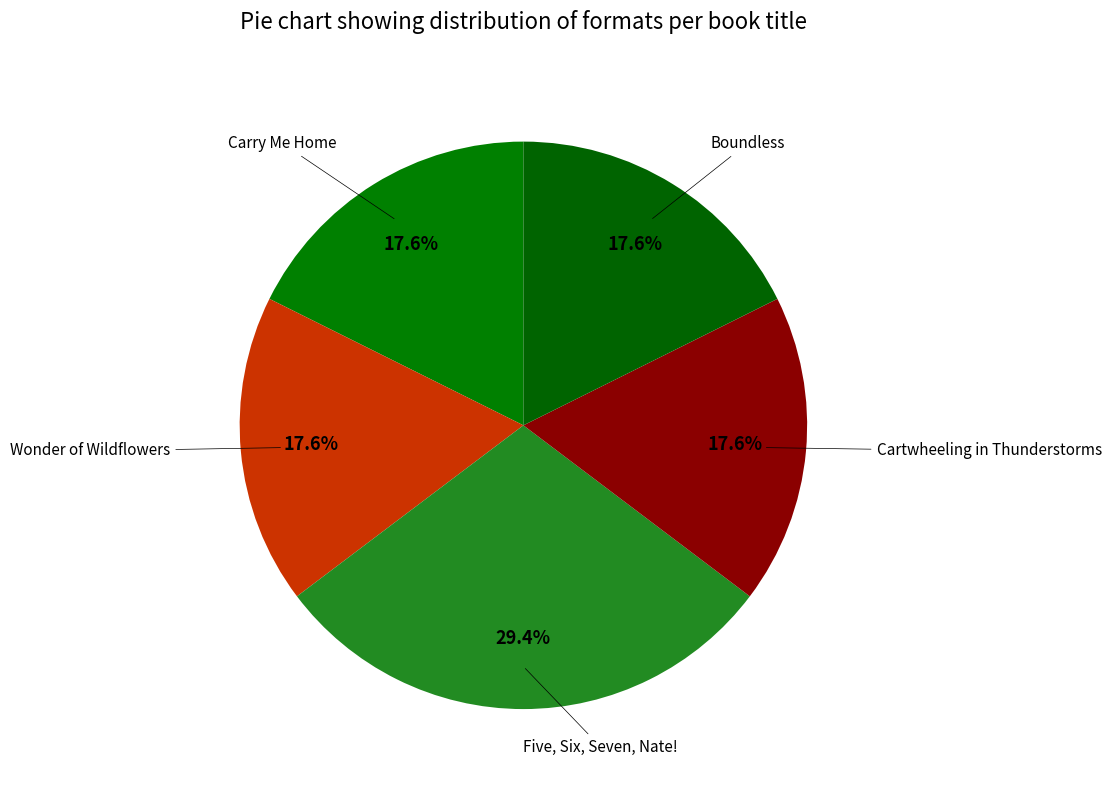

Which slice is the smallest?

Carry Me Home